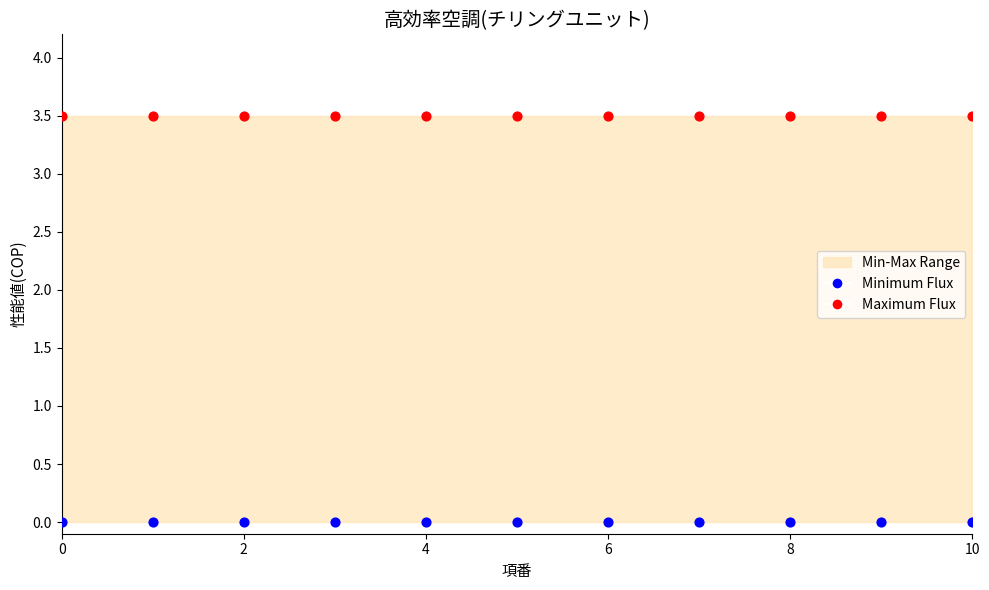

Which series contains the lowest Y value?

Minimum Flux